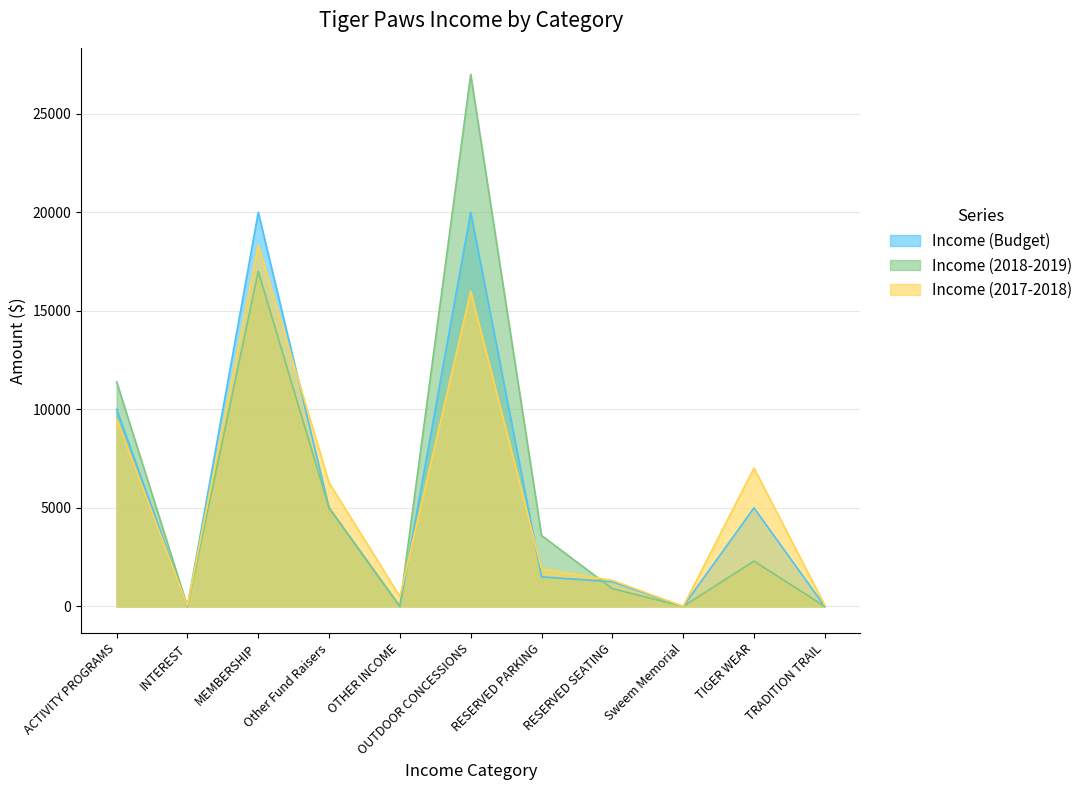

What is the greatest value displayed?

27000.0